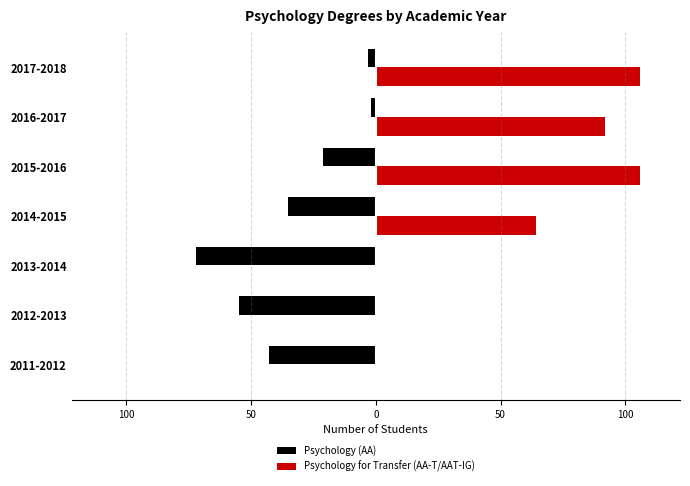

What are all the series names shown in the legend?

Psychology (AA), Psychology for Transfer (AA-T/AAT-IG)